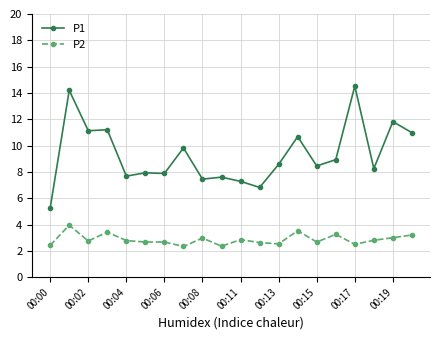

What are all the series names shown in the legend?

P1, P2